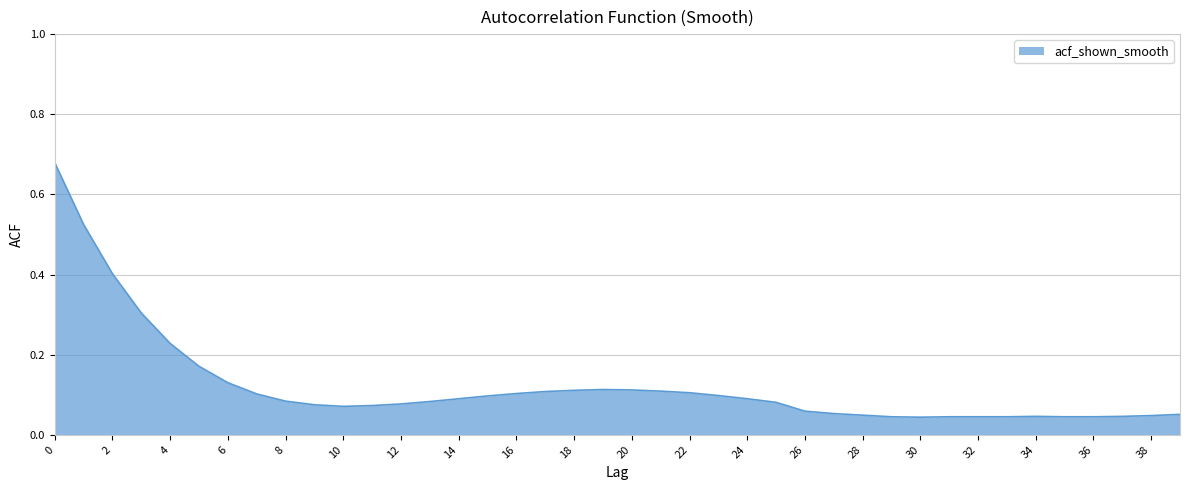

What is the difference between the maximum and minimum values?

0.6